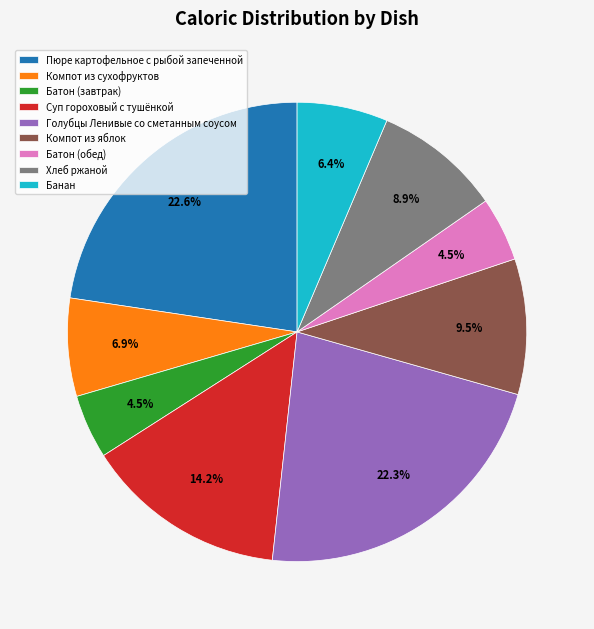

How many slices are in this pie chart?

9